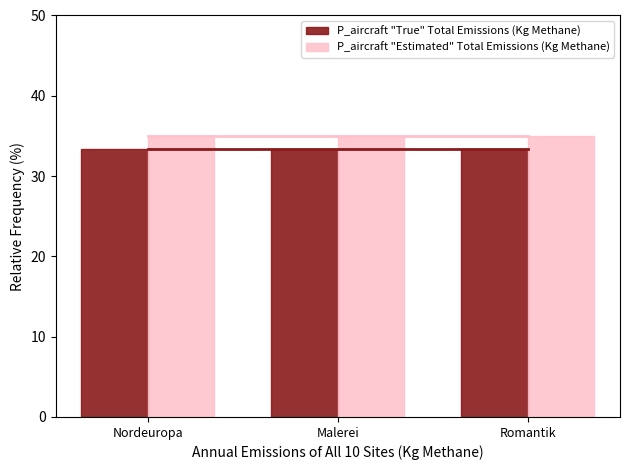

True or false: P_aircraft "True" Total Emissions (Kg Methane) has a value of 18.6 at Nordeuropa.

False